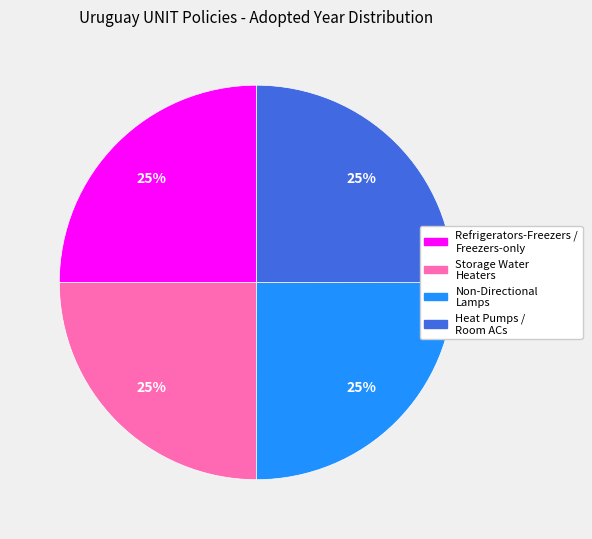

To the nearest percent, what is the combined percentage of Refrigerators-Freezers / Freezers-only and Non-Directional Lamps?

50%